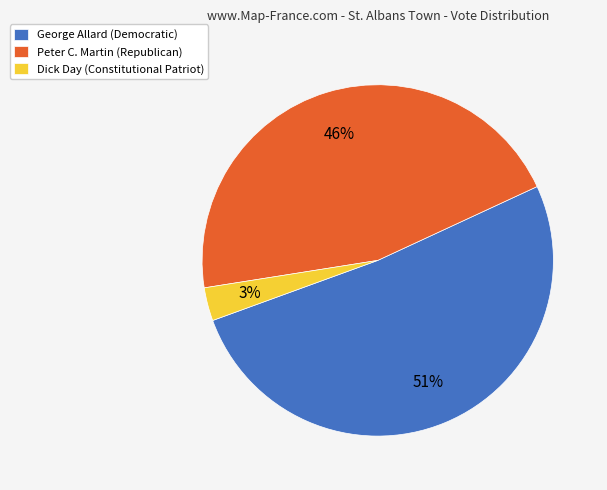

How many slices are in this pie chart?

3